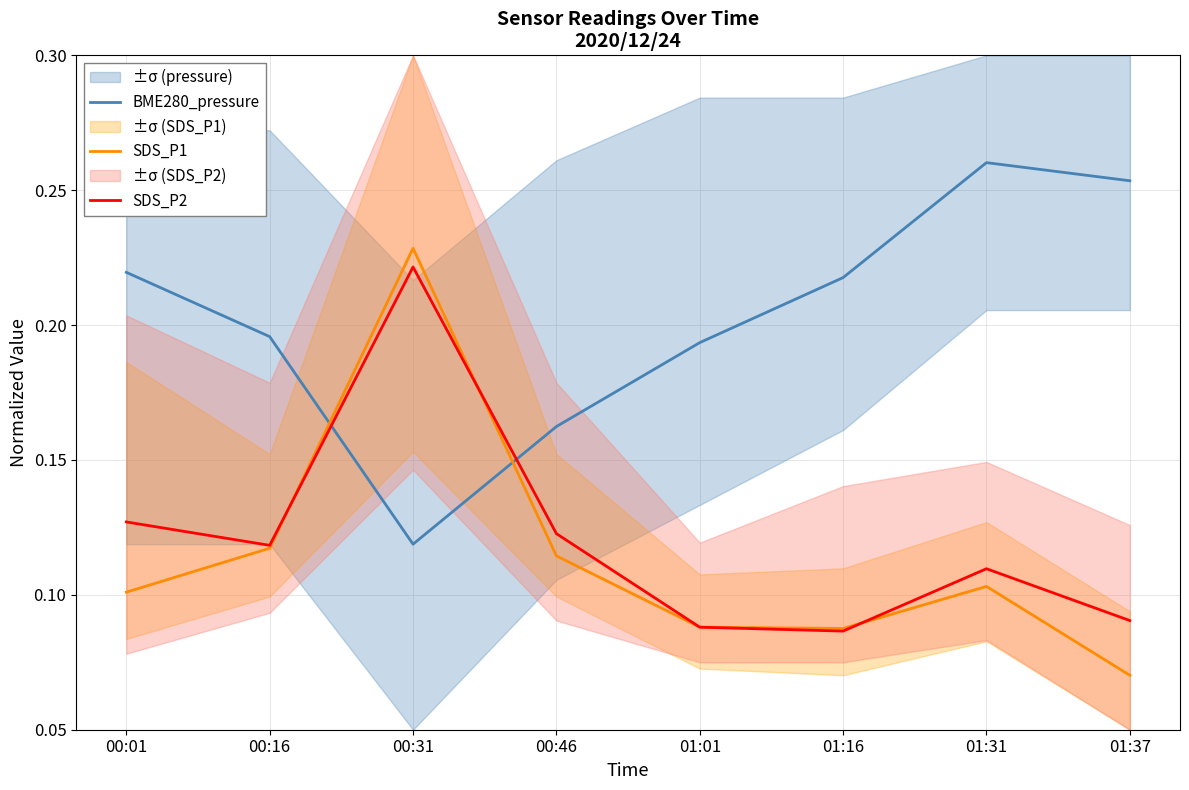

Between which two adjacent categories do BME280_pressure and SDS_P2 first intersect?

00:16 and 00:31